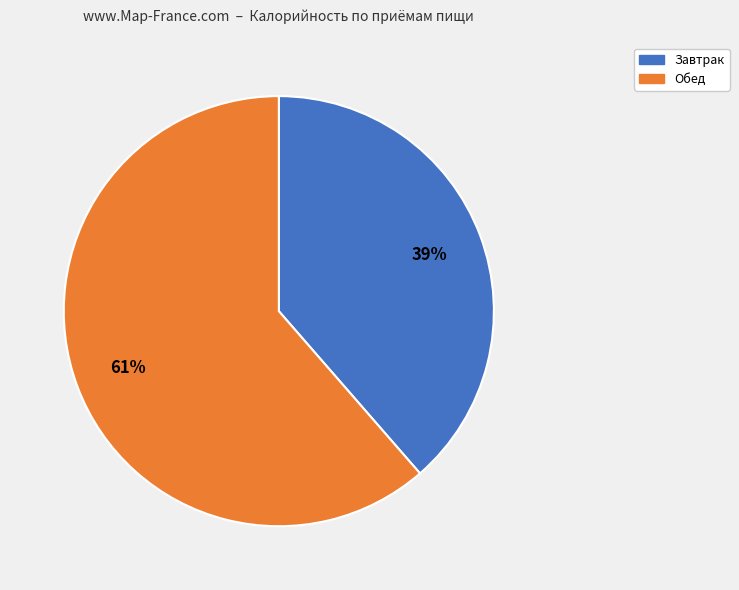

To the nearest percent, what is the average slice percentage?

50%